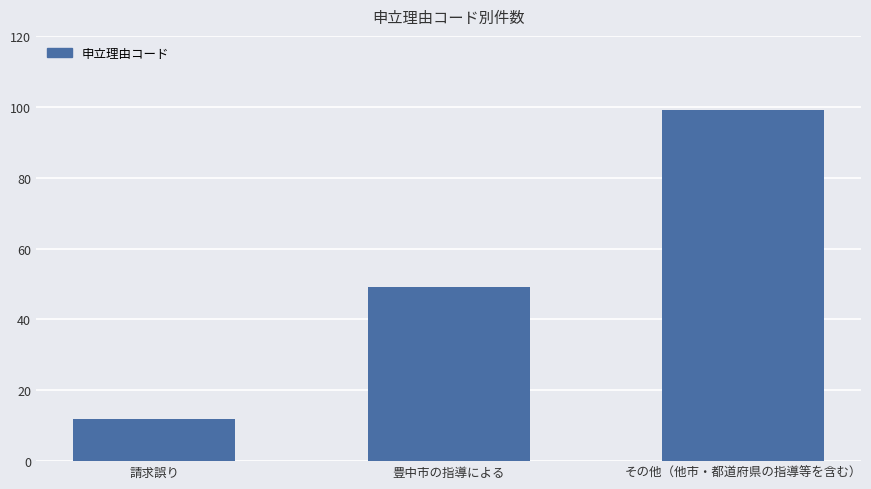

How many values are below 49?

1